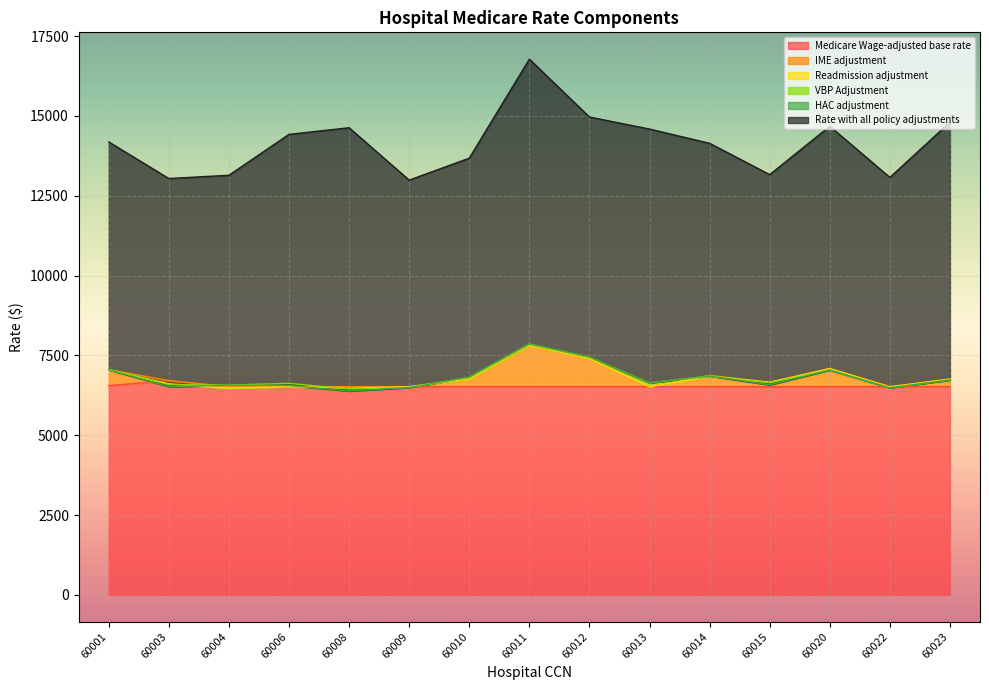

How many lines are shown in the chart?

6